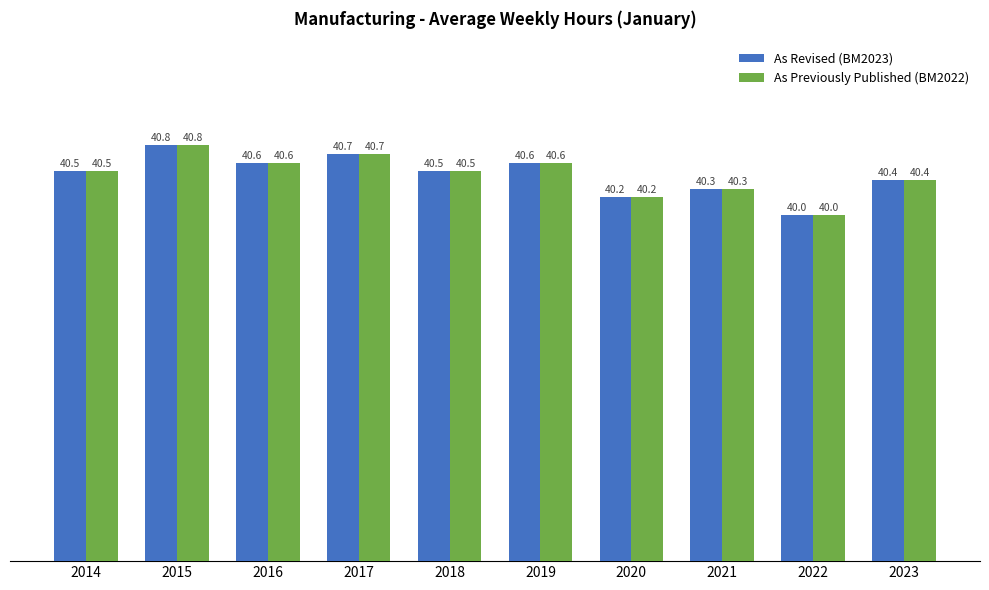

True or false: As Revised (BM2023) has a value of 71.4 at 2023.

False